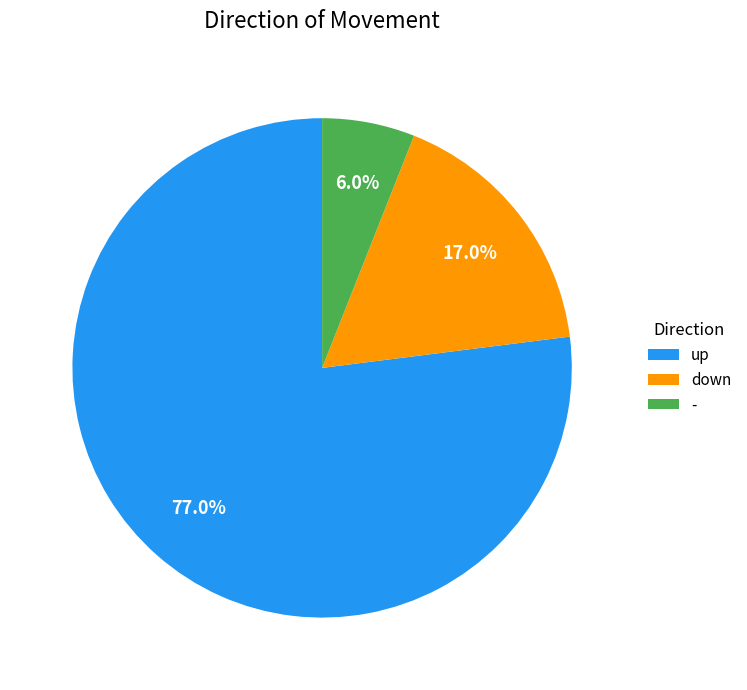

To the nearest percent, what percentage of the pie is -?

6%